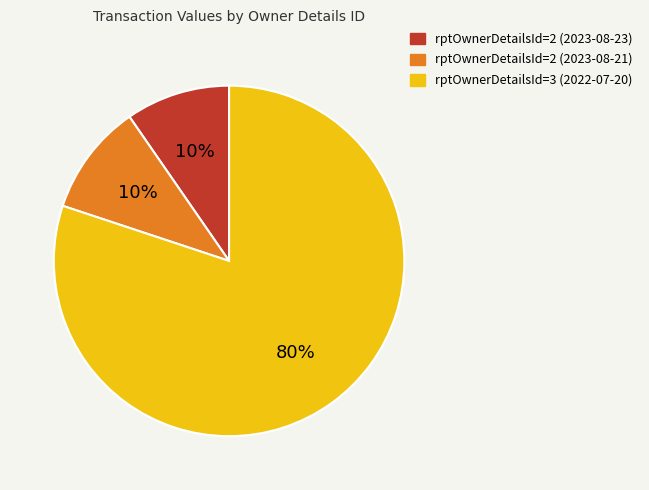

Which has a higher value, rptOwnerDetailsId=3 (2022-07-20) or rptOwnerDetailsId=2 (2023-08-21)?

rptOwnerDetailsId=3 (2022-07-20)